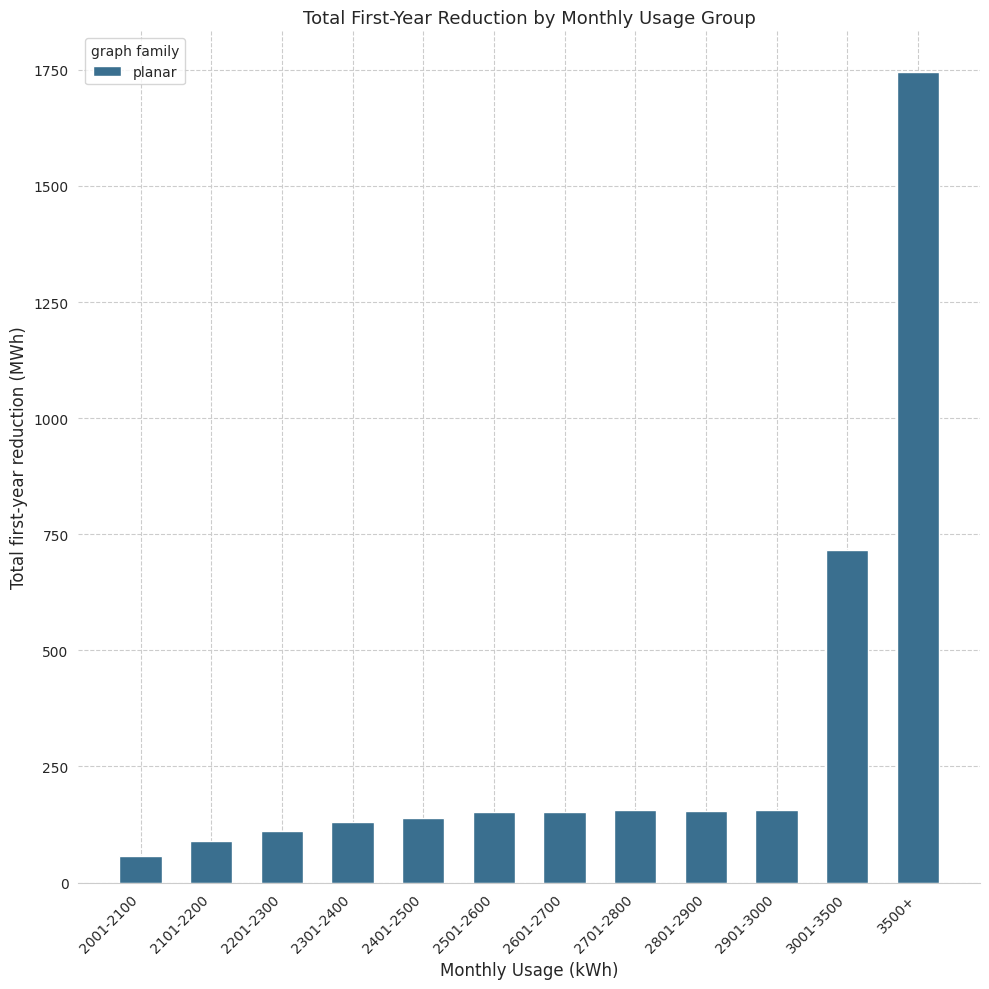

How many values are below 152?

5